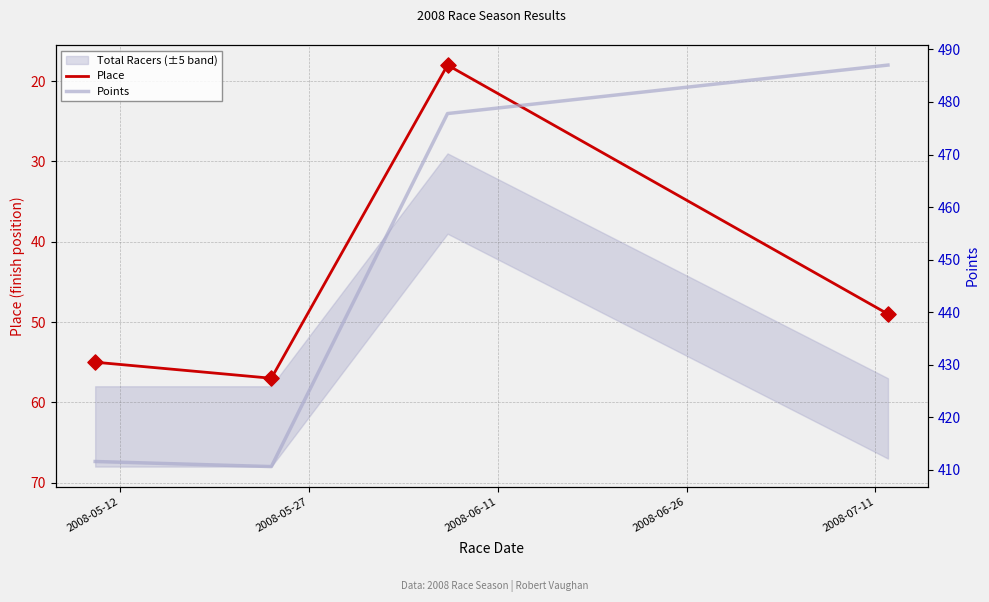

How many interior local valleys does the Place series have?

1